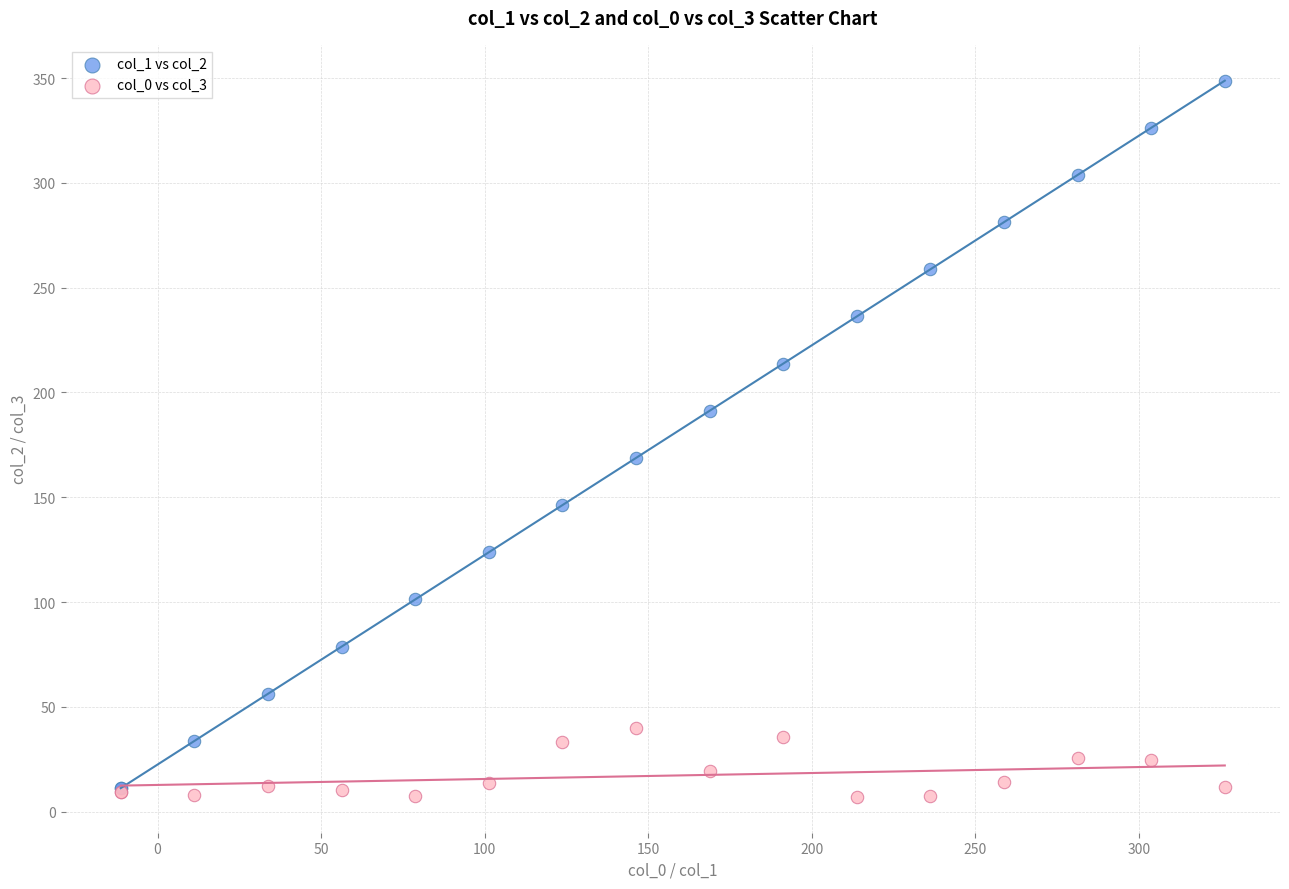

Across all series, what Y value is closest to 177?

168.8